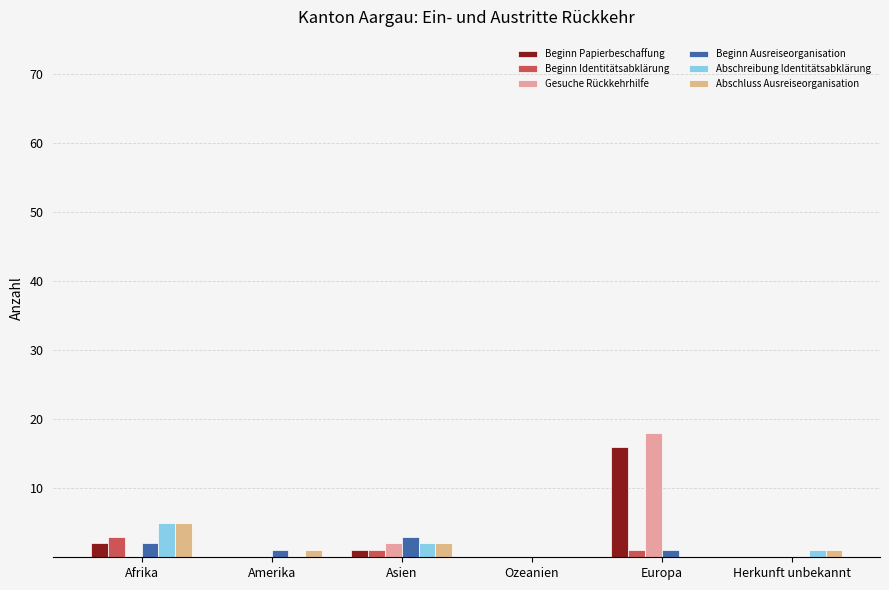

What is the total value across all series at Afrika?

17